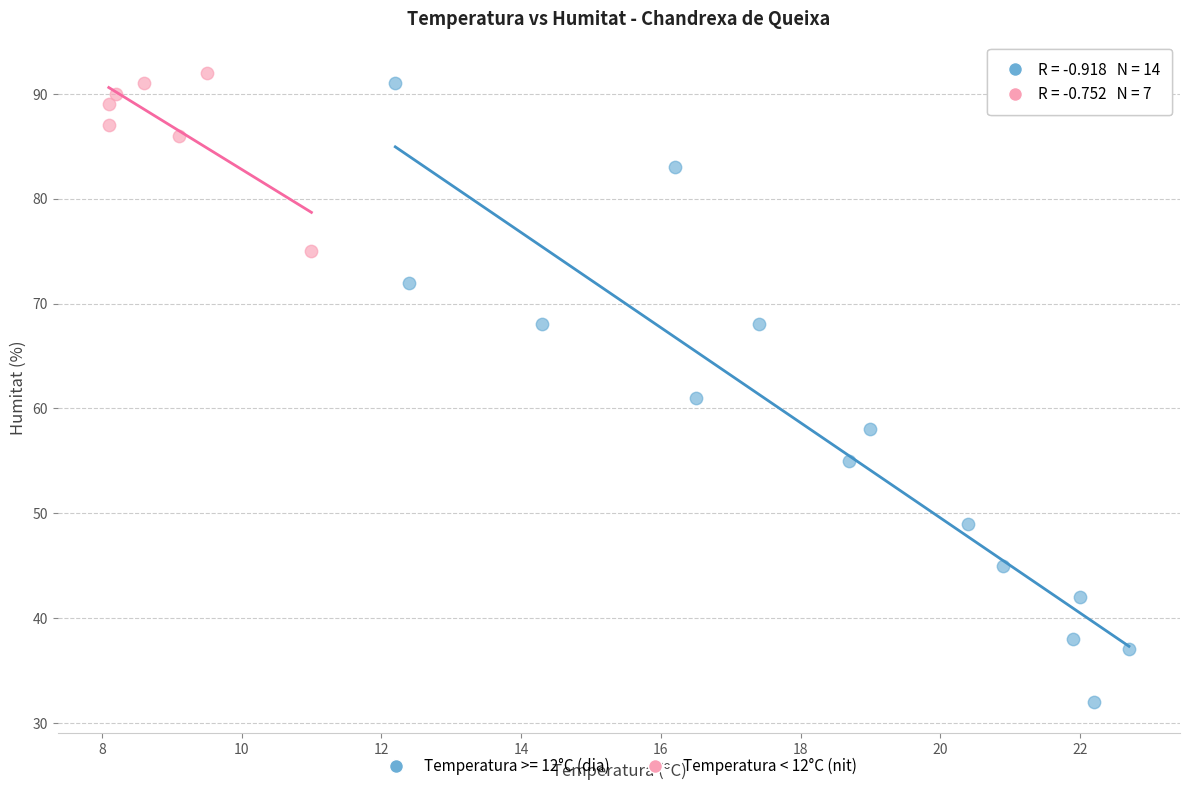

Which series has the widest spread of Y values?

Temperatura >= 12°C (dia)